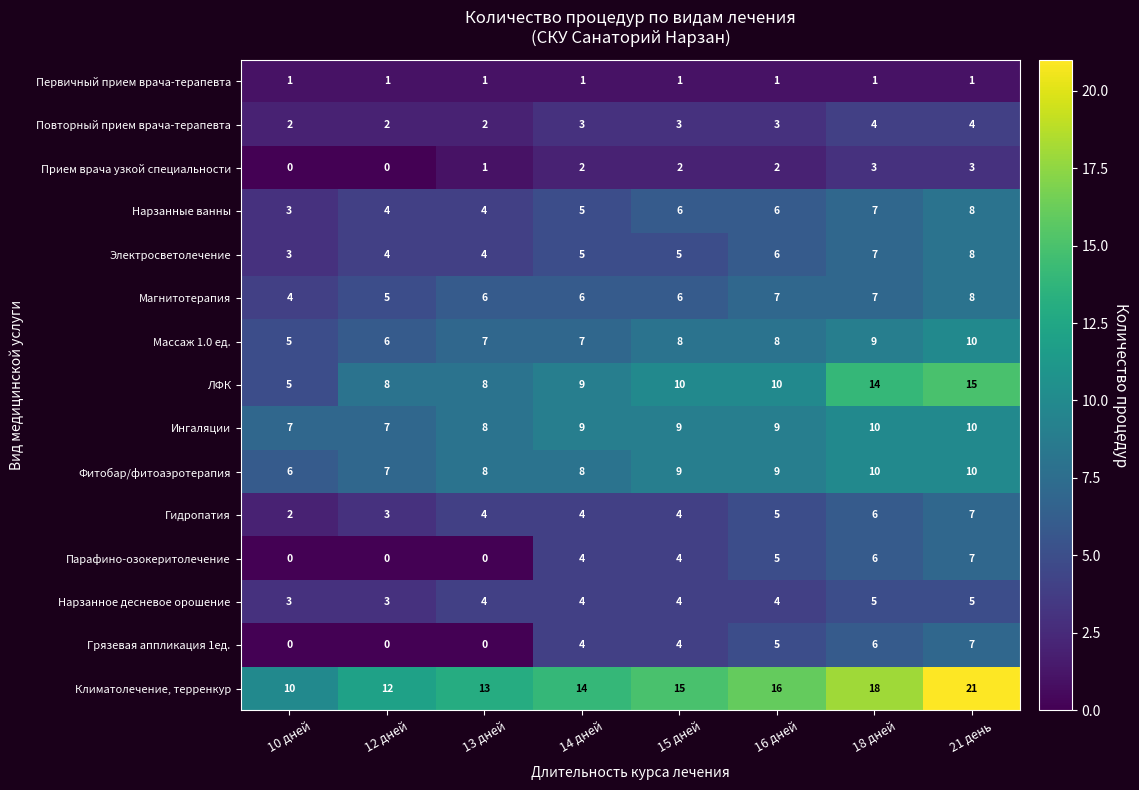

What is the highest value of the Магнитотерапия series?

8